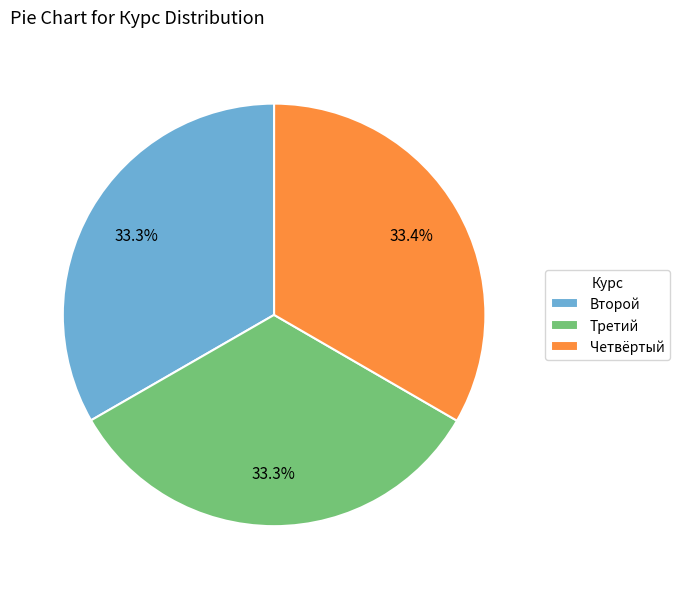

What is the ratio of the value at Четвёртый to the value at Второй?

1.0